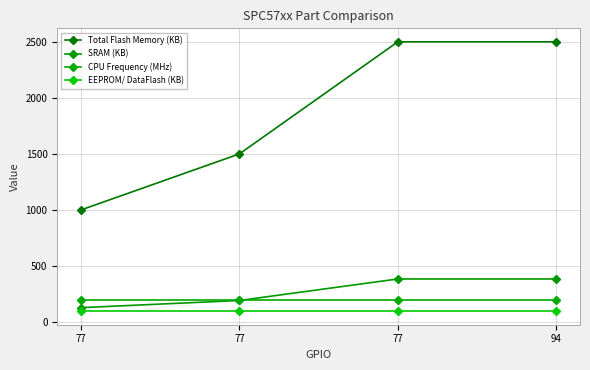

Which series ends up on top after the final intersection of SRAM (KB) and CPU Frequency (MHz)?

SRAM (KB)